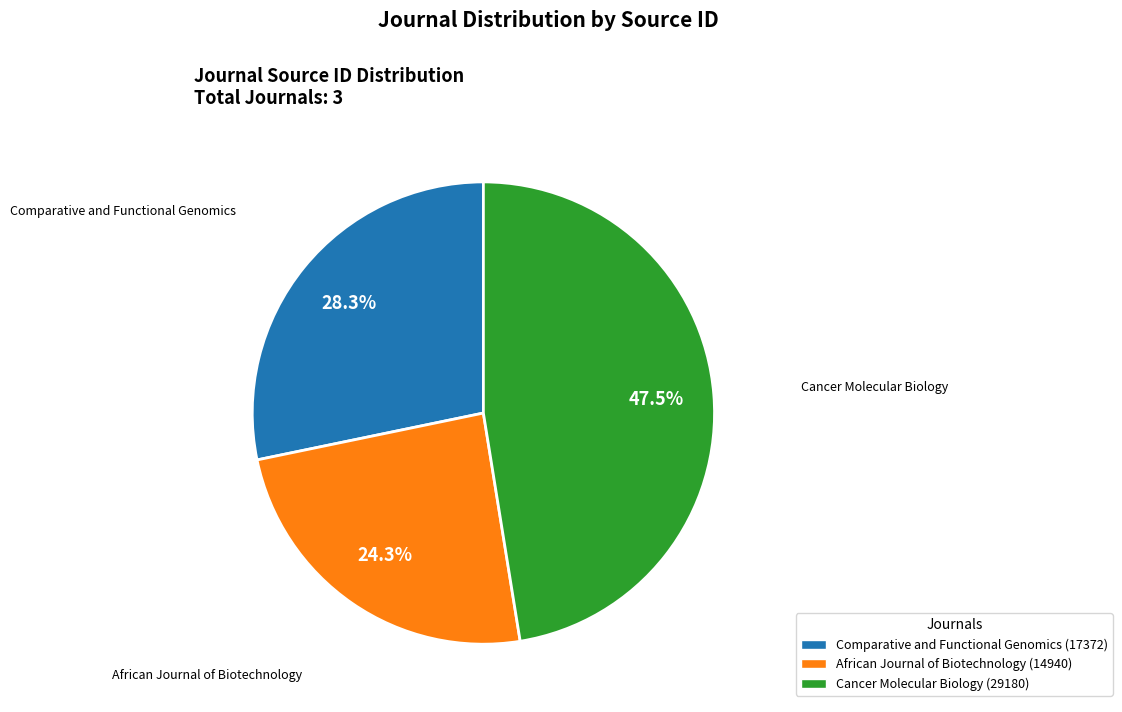

Do African Journal of Biotechnology and Cancer Molecular Biology together represent more than half of the pie?

Yes